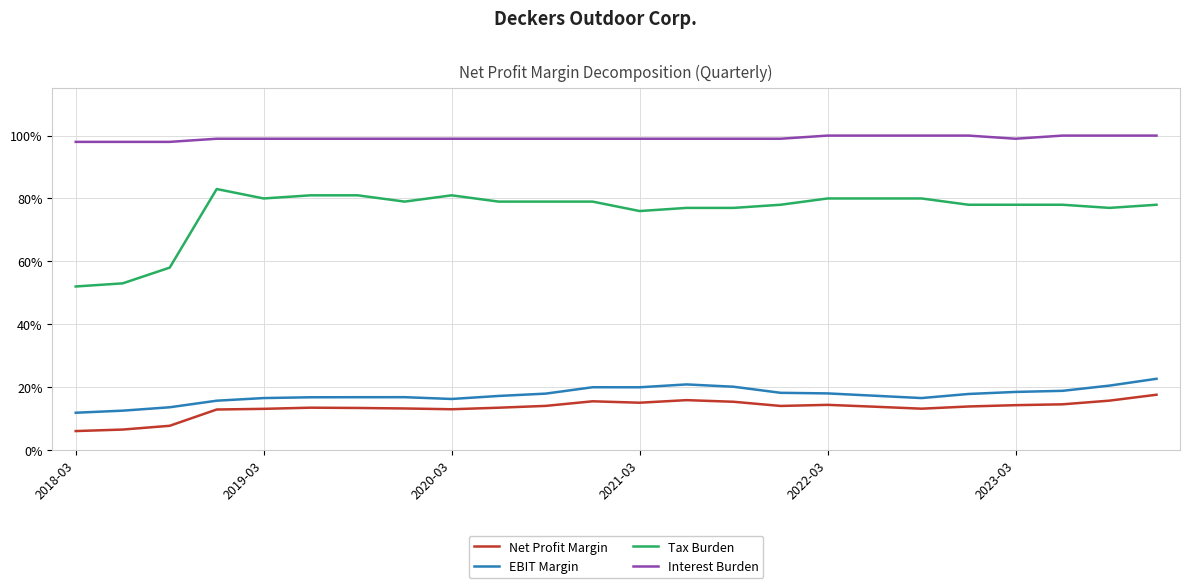

What are all the series names shown in the legend?

Net Profit Margin, EBIT Margin, Tax Burden, Interest Burden